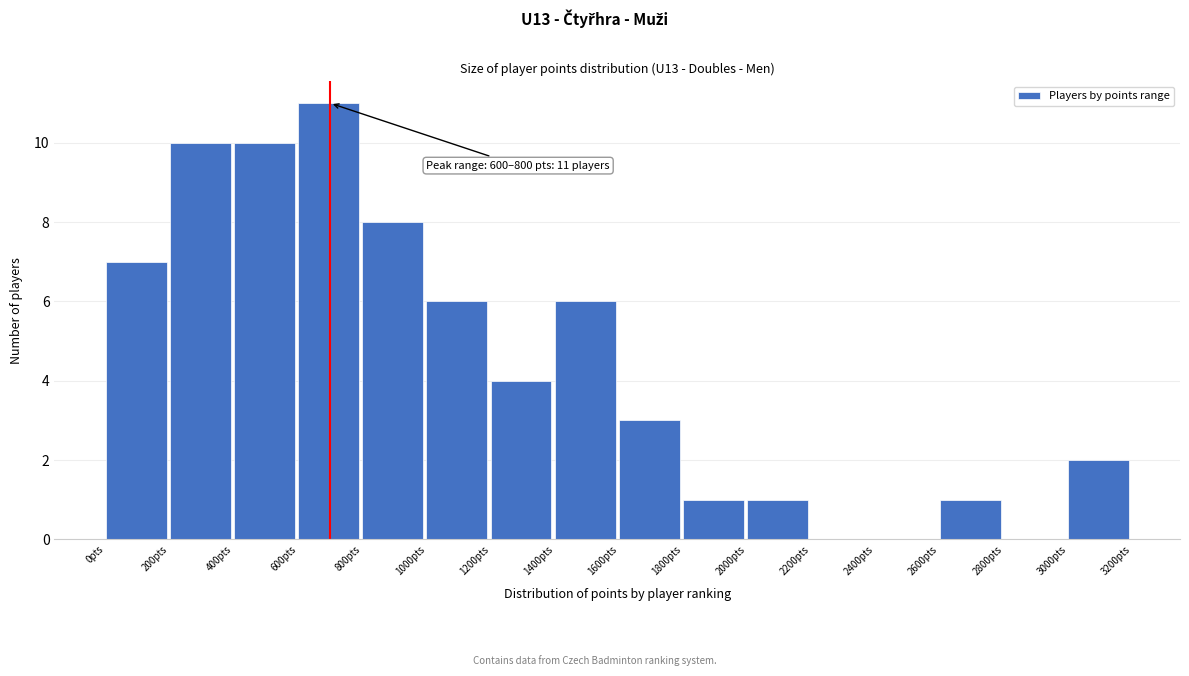

Over which range of the x-axis is the bar tallest?

600 to 800